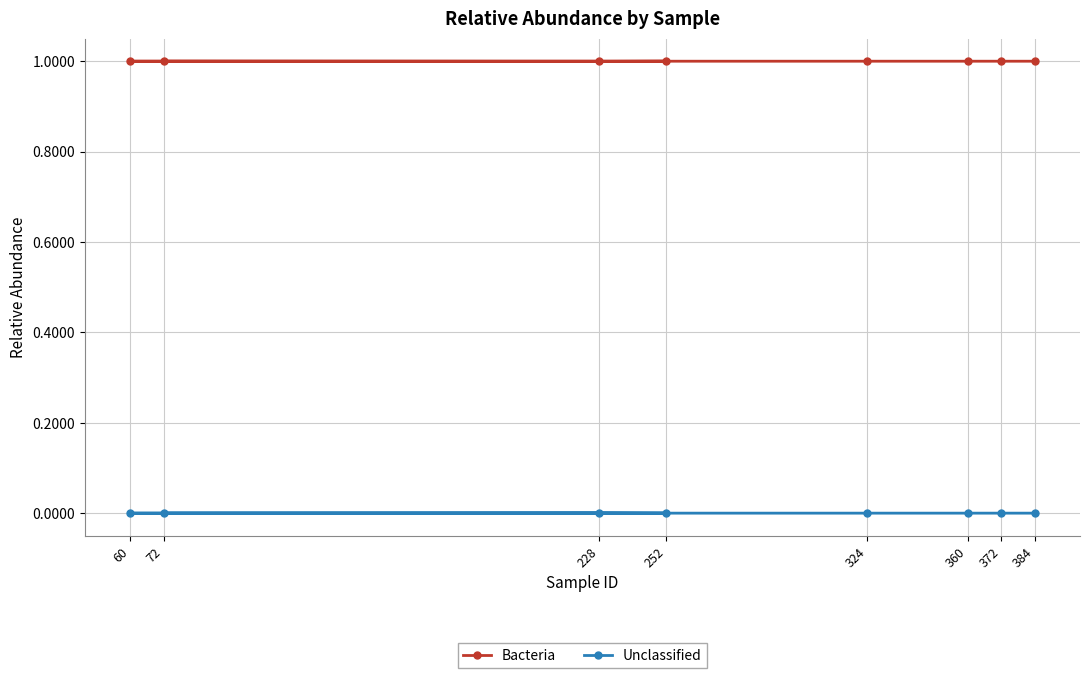

At which category is the sum across all series the highest?

228